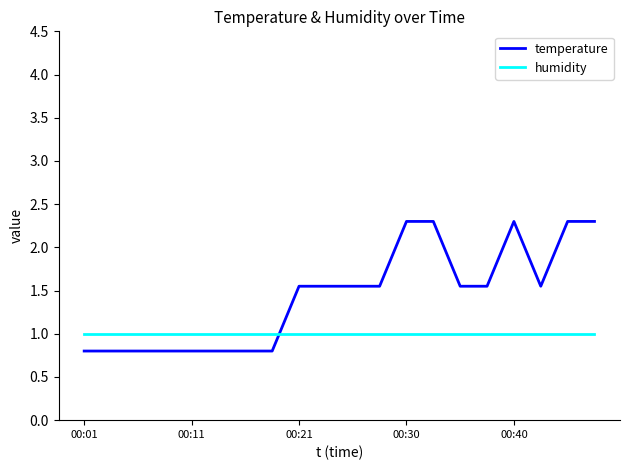

Which series has the largest total across all categories?

temperature